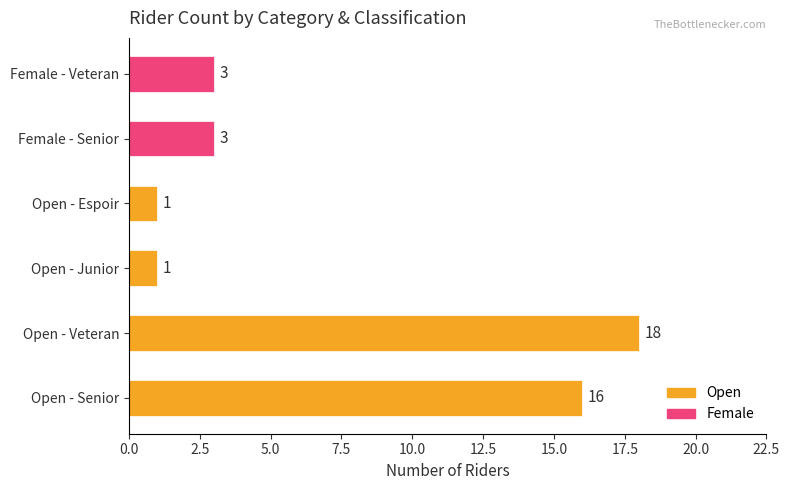

Between Female_Senior and Senior, which is larger?

Senior